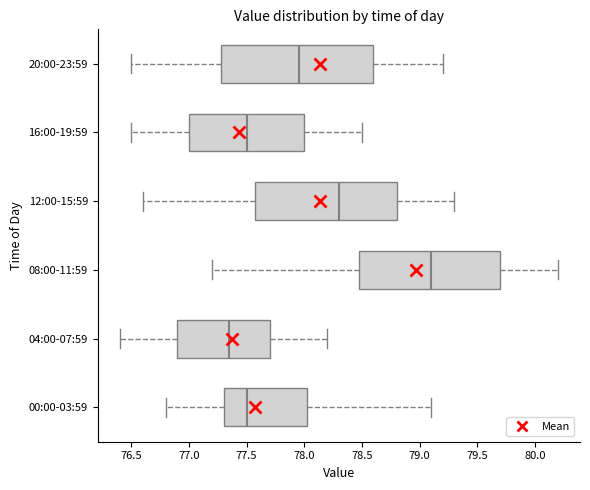

Reading bottom to top, transcribe this box plot: for each box, give where its median line is, the range the box spans, and where its two whiskers end, as read against the x-axis. The values are not printed on the chart, so give them approximately, as read against the axis.

00:00-03:59: median 77.50, box 77.30 to 78.05, whiskers 76.80 to 79.10
04:00-07:59: median 77.35, box 76.90 to 77.70, whiskers 76.40 to 78.20
08:00-11:59: median 79.10, box 78.50 to 79.70, whiskers 77.20 to 80.20
12:00-15:59: median 78.30, box 77.60 to 78.80, whiskers 76.60 to 79.30
16:00-19:59: median 77.50, box 77.00 to 78.00, whiskers 76.50 to 78.50
20:00-23:59: median 77.95, box 77.30 to 78.60, whiskers 76.50 to 79.20